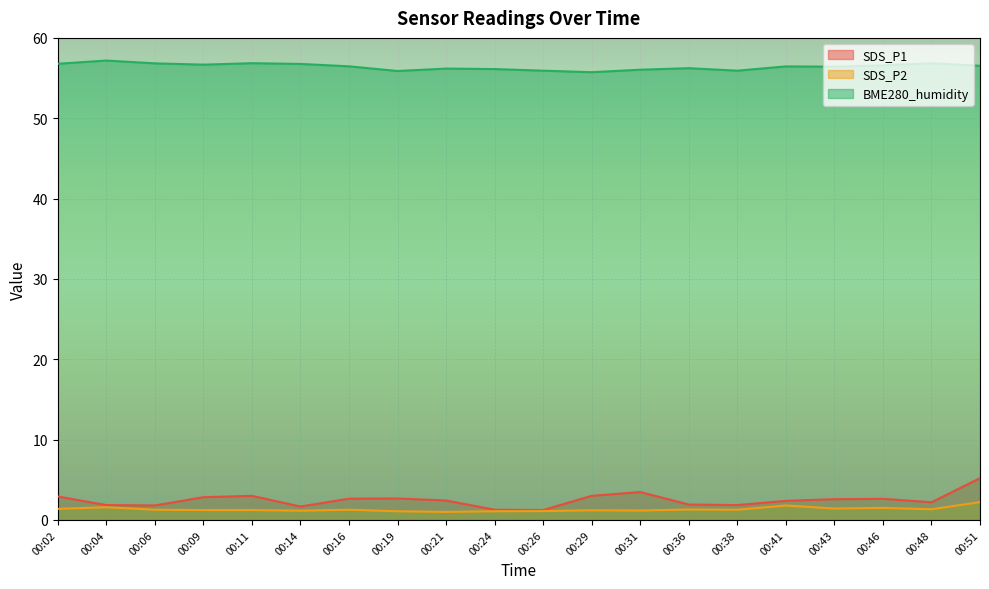

True or false: SDS_P1 has a value of 1.3 at 00:41.

False